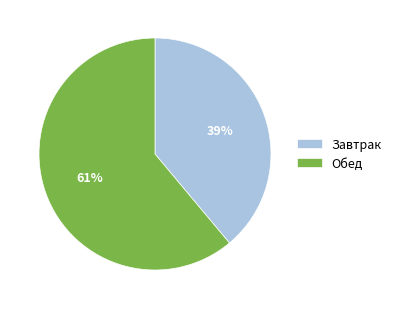

How many segments does this pie chart have?

2